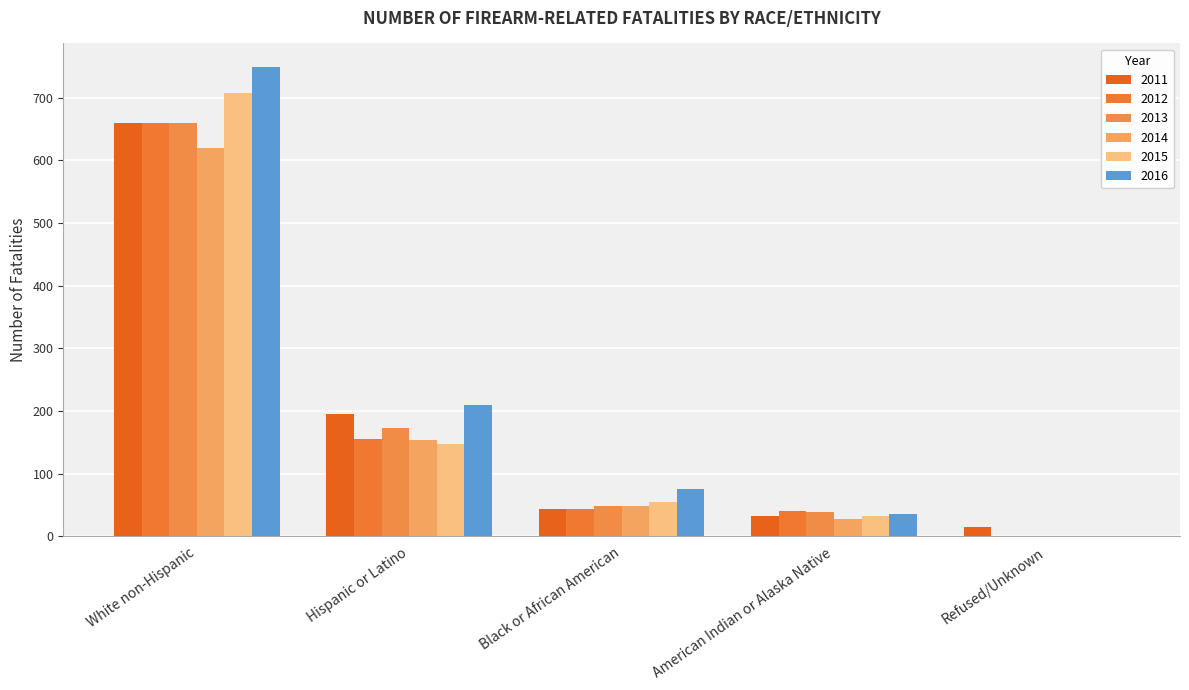

What is the sum of the 2015 values at American Indian or Alaska Native and Refused/Unknown?

33